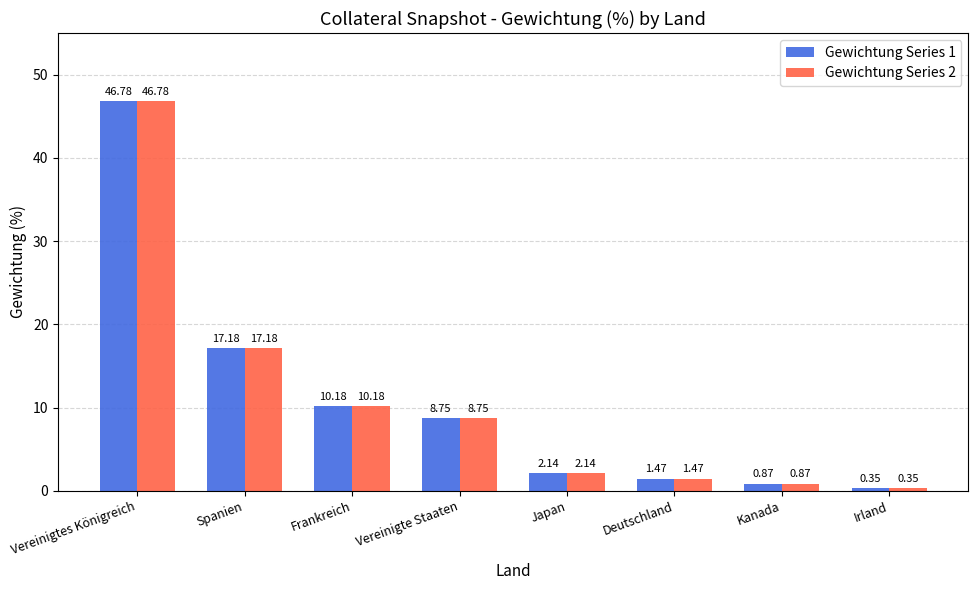

What is the sum of the Gewichtung Series 2 values at Spanien and Frankreich?

27.4